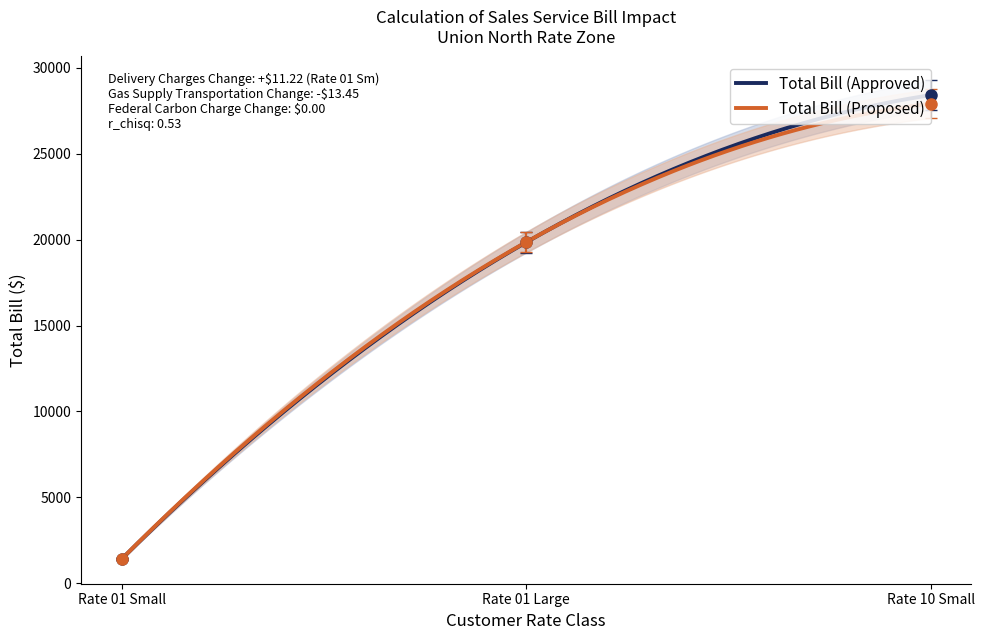

What is the average value of the Total Bill (Proposed) series?

16398.2